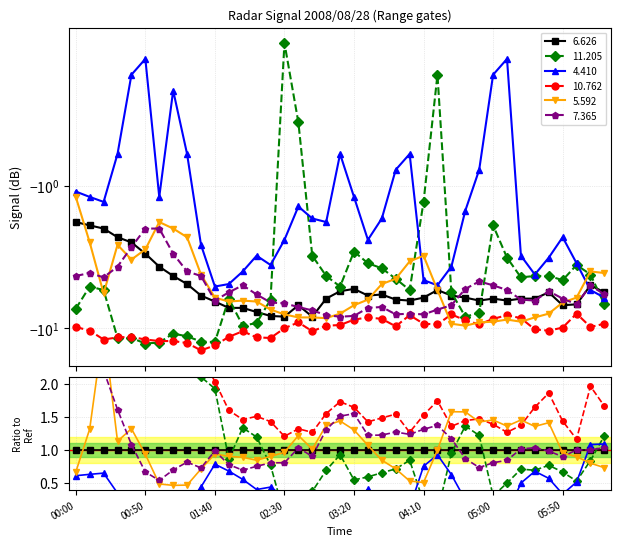

What is the spread (max minus min) of values at 2008/08/28 01:20?

11.9